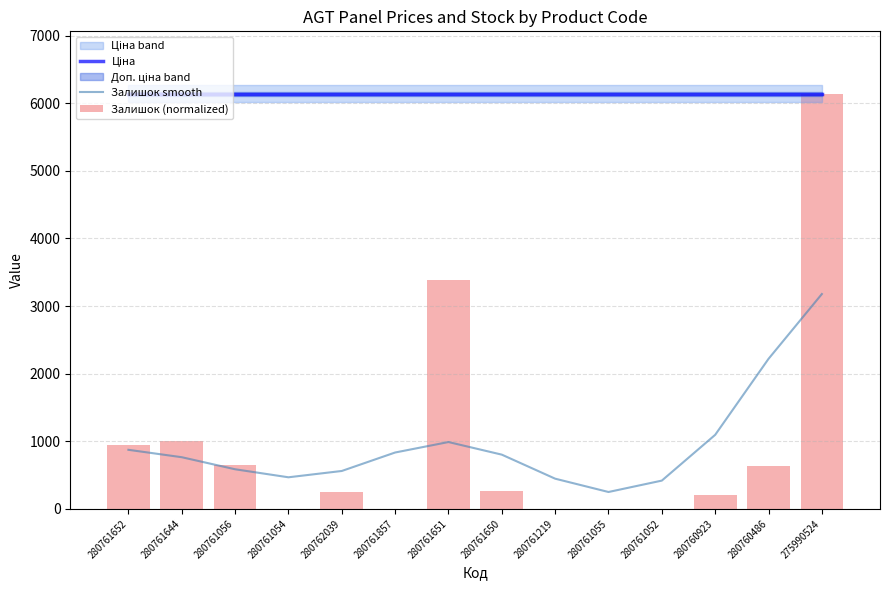

Rank the series by their maximum value, from lowest to highest.

Залишок smooth, Ціна, Залишок (normalized)